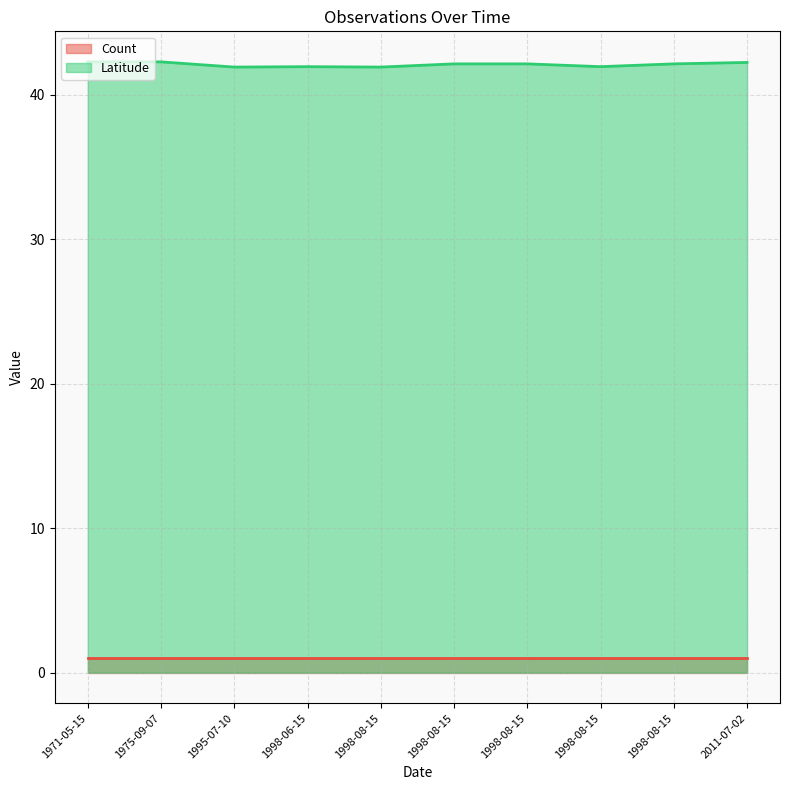

The value of Latitude at 1975-09-07 is 68.6. True or false?

False